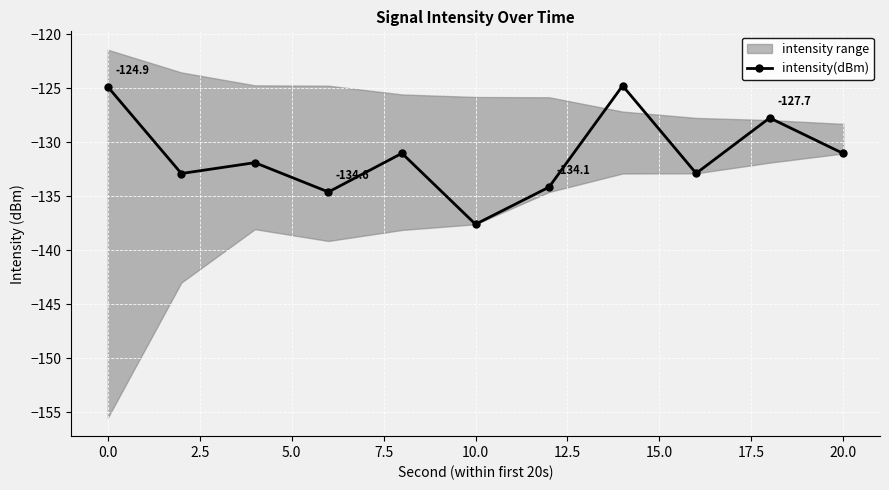

Is it true that intensity(dBm) equals -41.5 at 10.0?

False